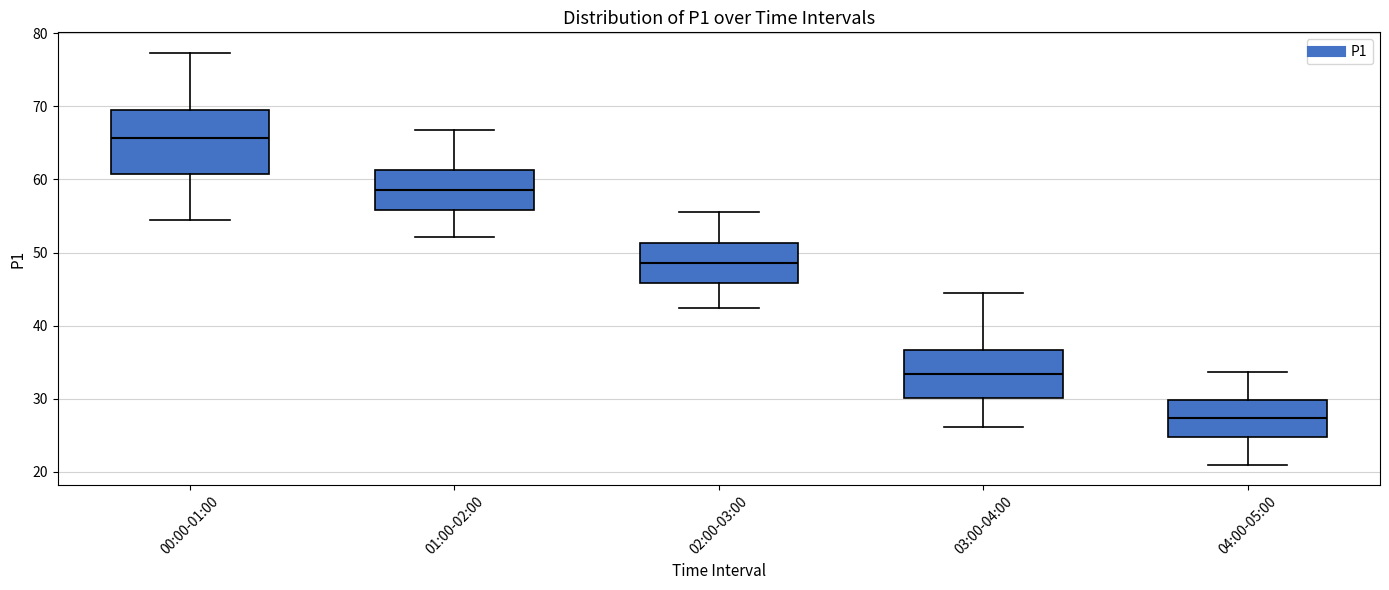

Which box is the tallest, from its lower edge to its upper edge?

00:00-01:00